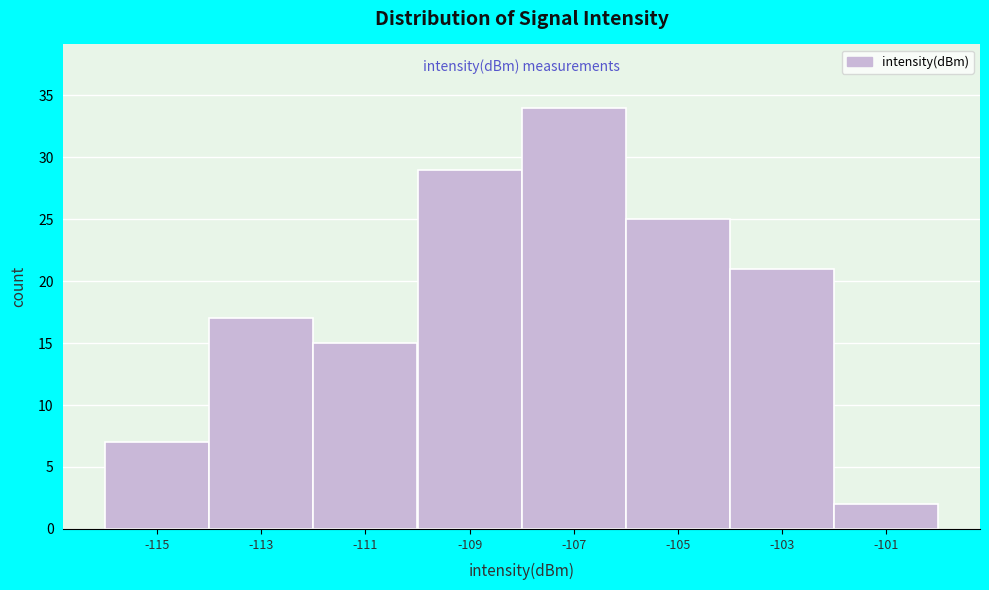

Reading right to left, transcribe all the data shown in this chart.

-101=2	-103=21	-105=25	-107=34	-109=29	-111=15	-113=17	-115=7